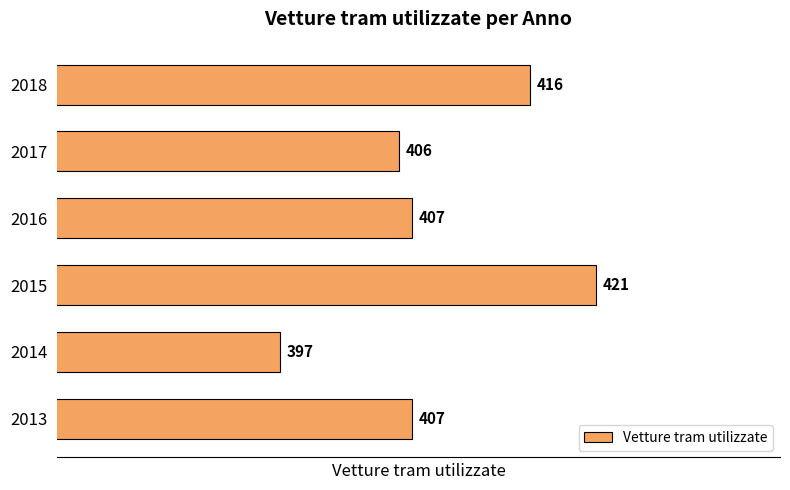

What is the maximum value shown in the chart?

421